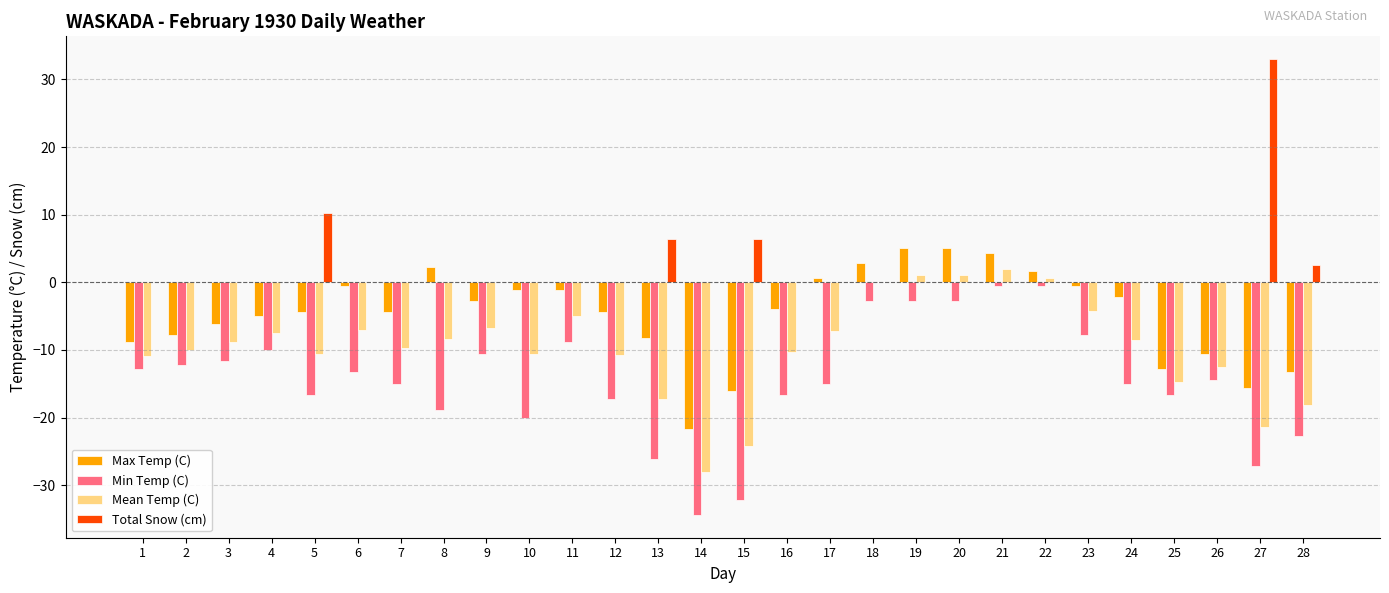

Which category has the highest value across all series?

27